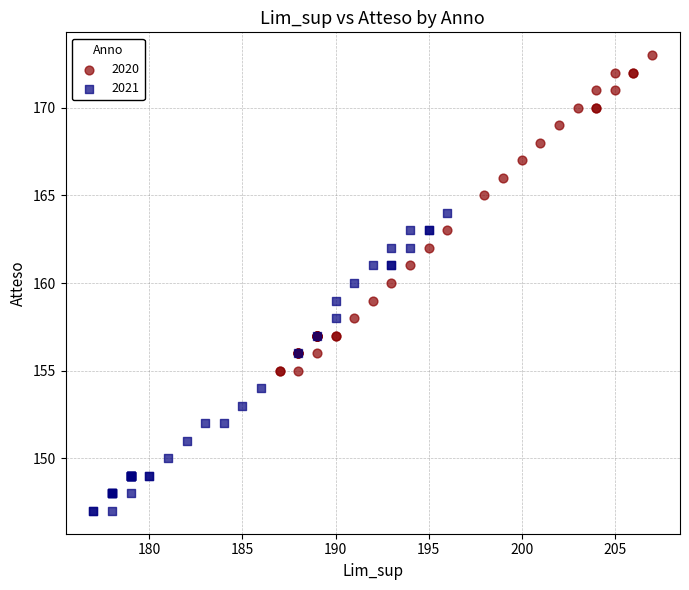

Which series contains the highest Y value?

2020